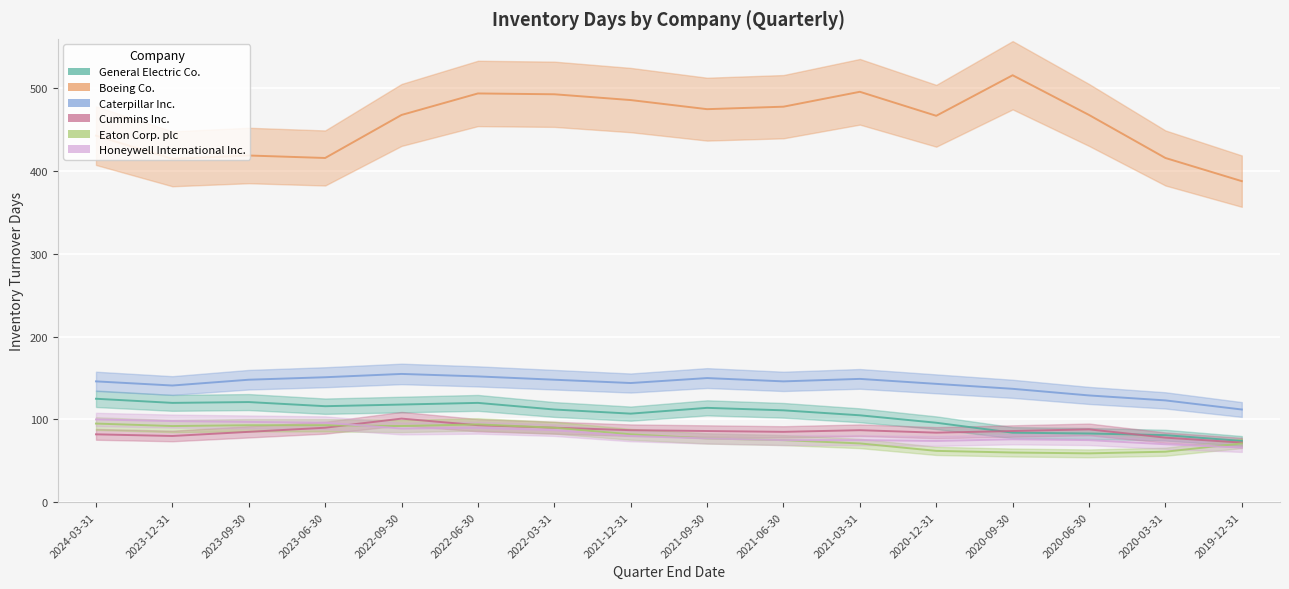

Which label corresponds to the largest value in the chart?

2020-09-30